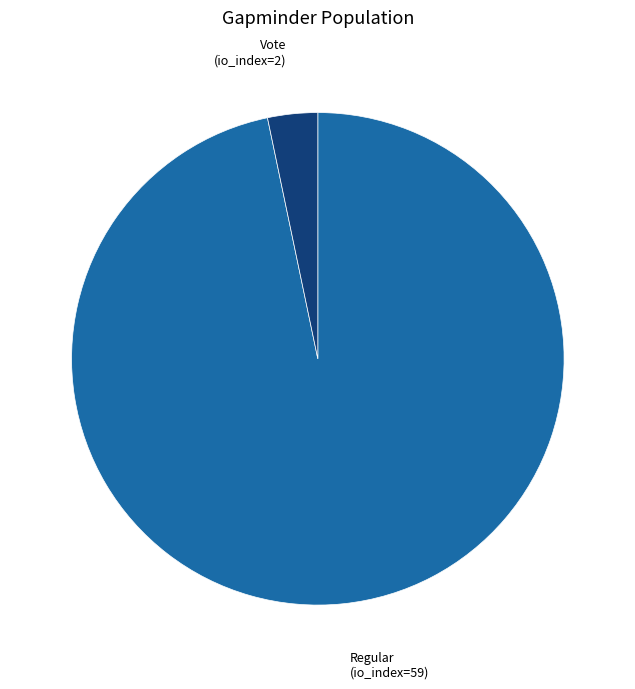

Approximately how many times larger is the value at Regular (io_index=59) compared to Vote (io_index=2)?

29.5